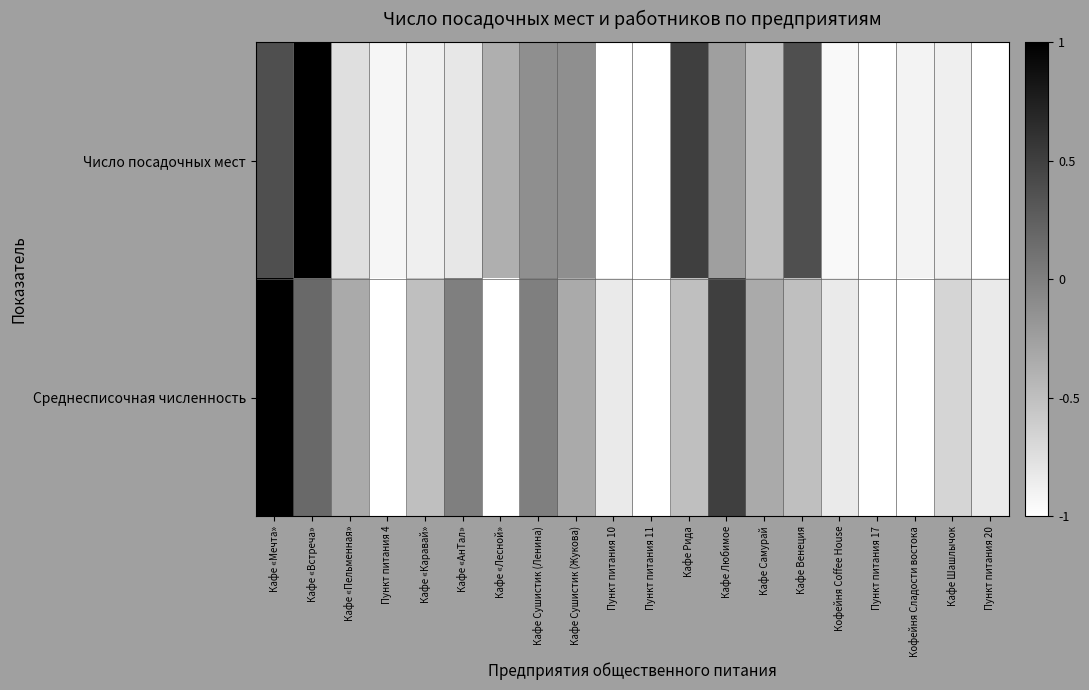

At Кафе Сушистик (Ленина), list the series in order from largest to smallest.

Среднесписочная численность, Число посадочных мест